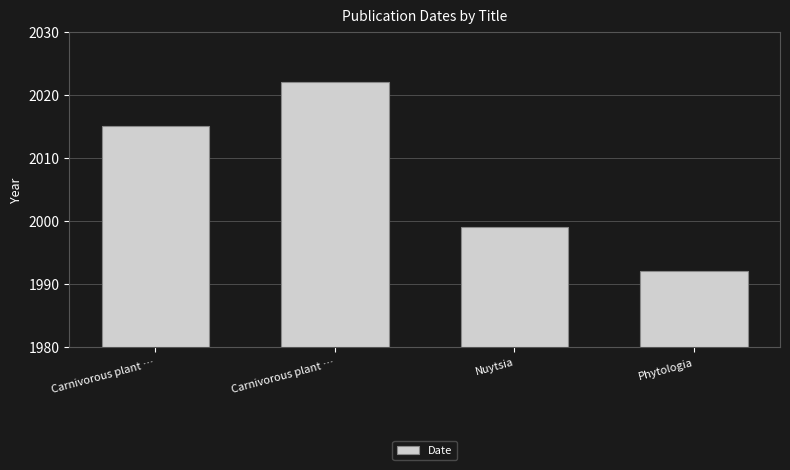

How many series are shown in this chart?

1